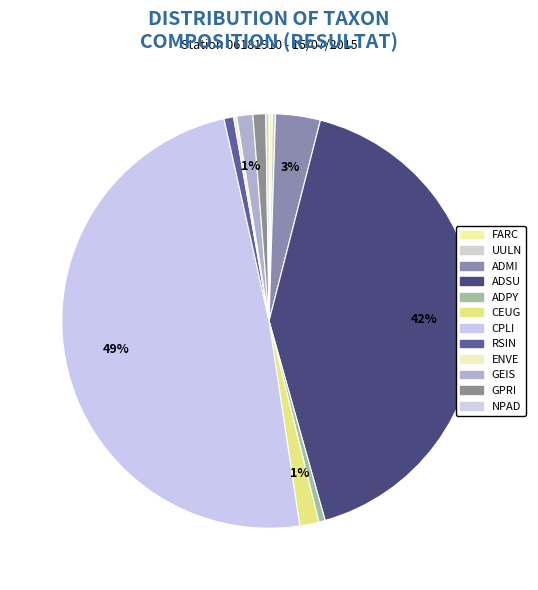

How much of the chart is everything except ENVE?

99.8%